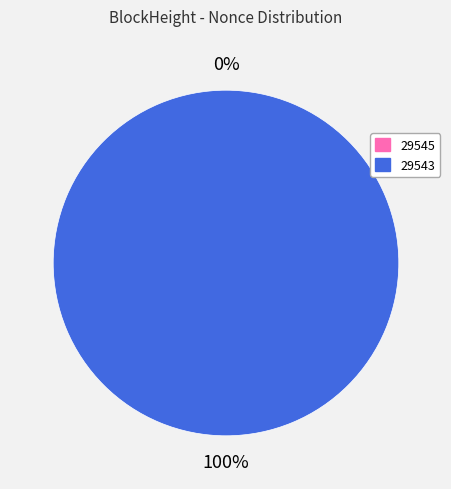

True or false: 29543 accounts for 99% of the total.

False